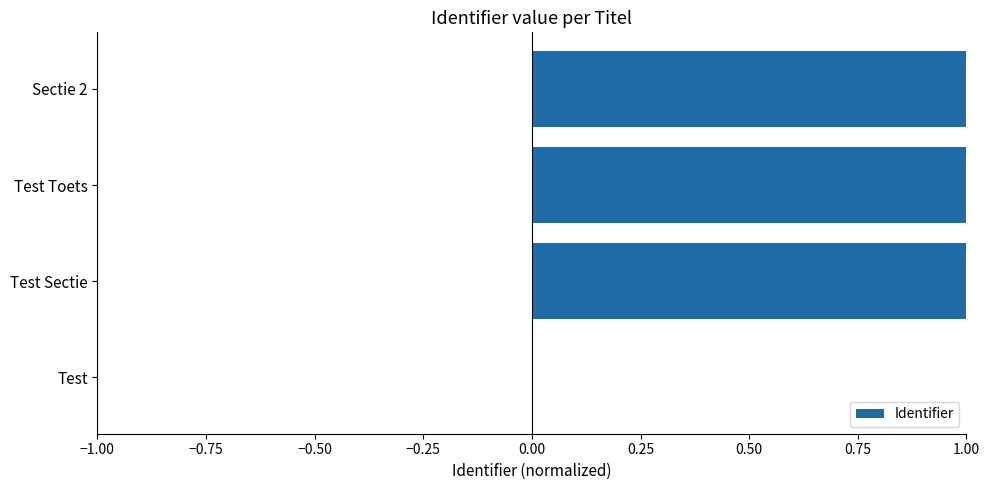

True or false: the data shows 0.4 at Test Toets.

False